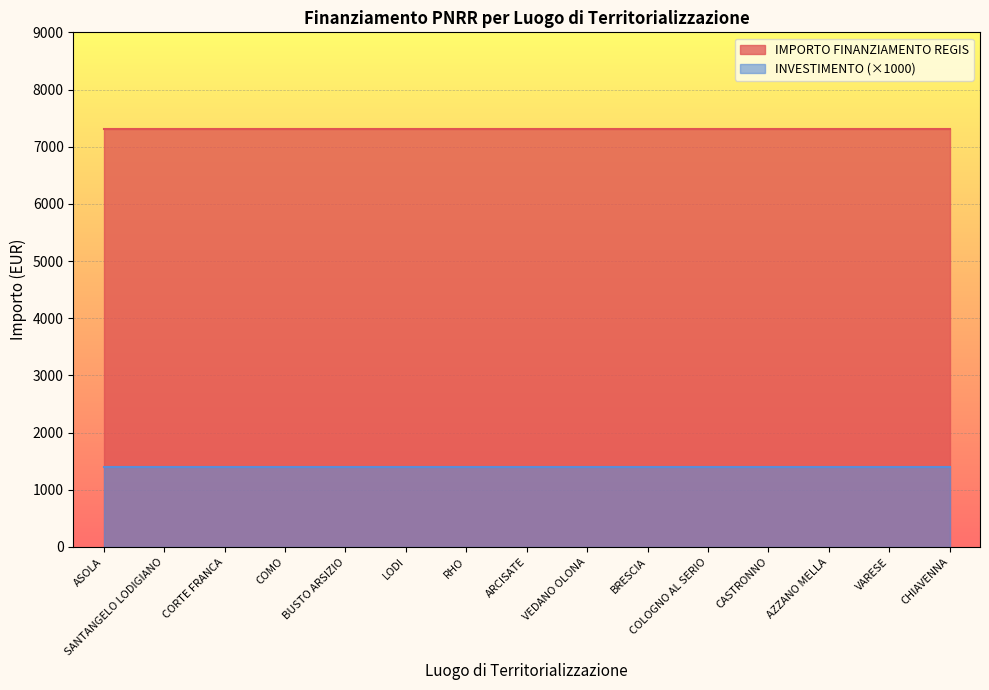

The IMPORTO FINANZIAMENTO REGIS series shows 2571.2 at VARESE. True or false?

False